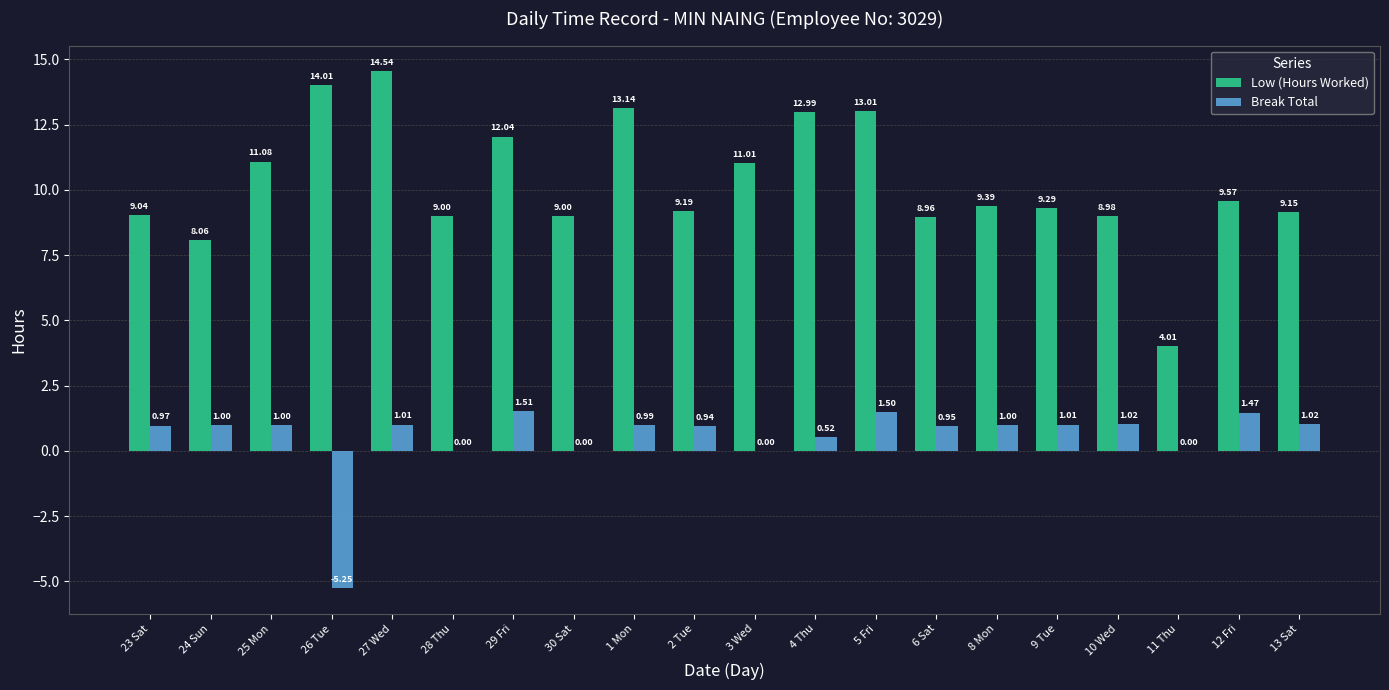

What is the total value across all series at 28 Thu?

9.0